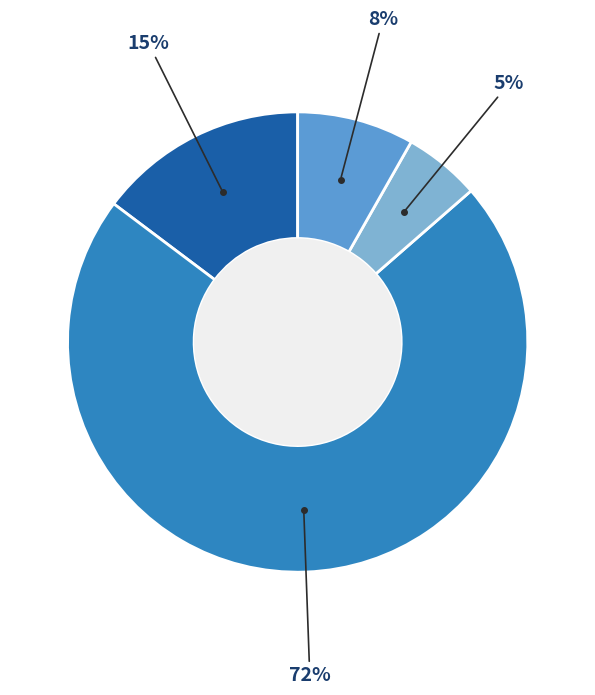

Does any single category account for the majority?

Yes